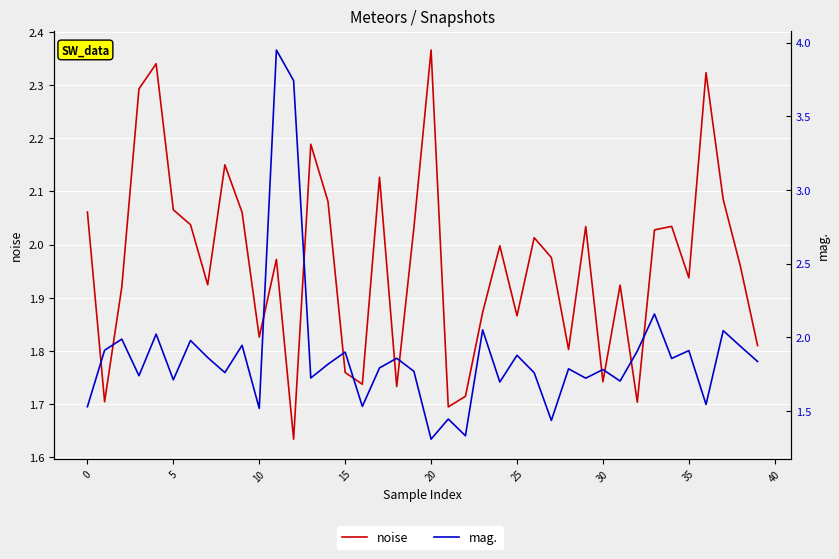

How many lines are shown in the chart?

2